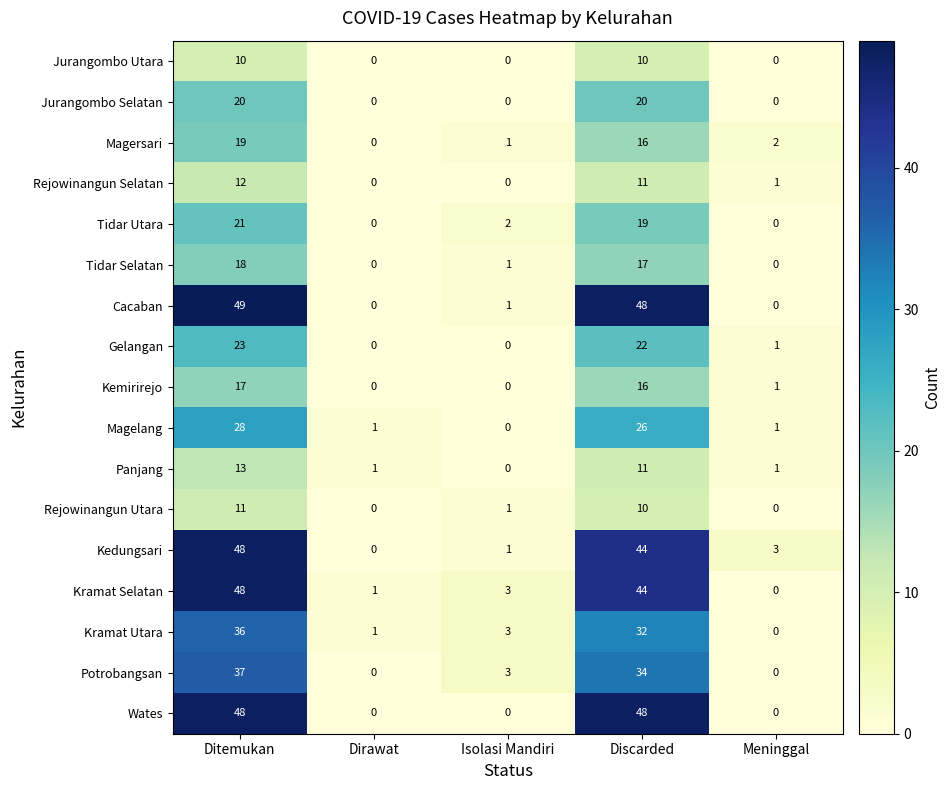

At which category does the chart reach its peak across all series?

Ditemukan